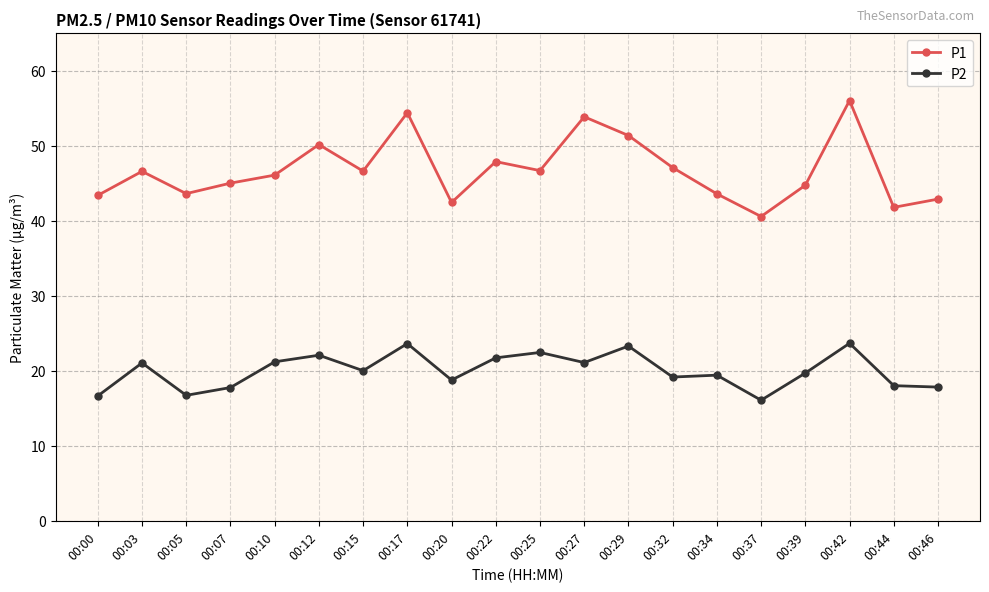

The P2 series shows 11.1 at 00:44. True or false?

False